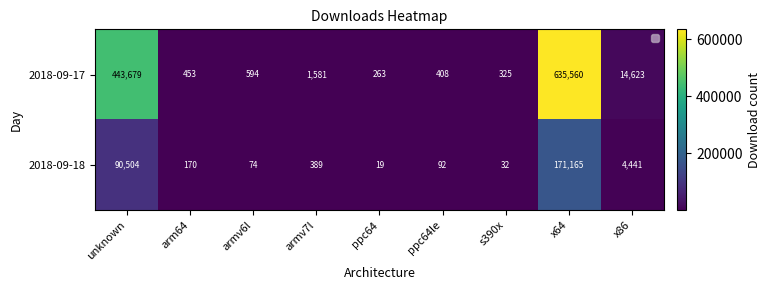

Is it true that 2018-09-17 equals 641302 at unknown?

False